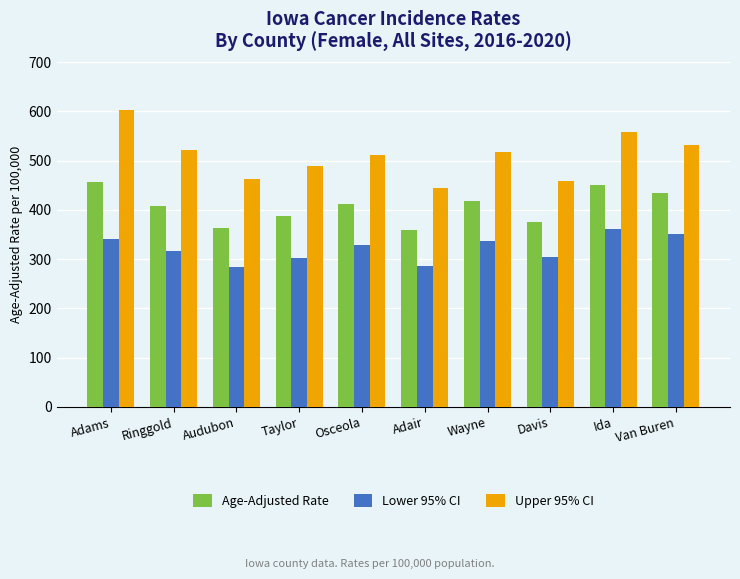

At which category is the sum across all series the highest?

Adams